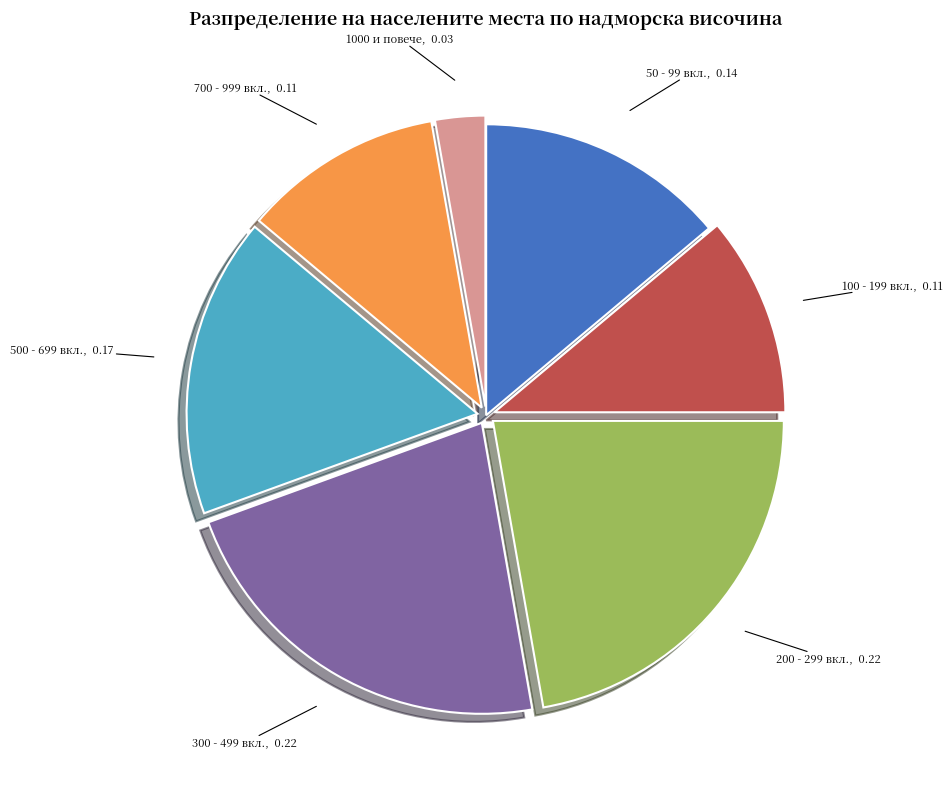

Do 50 - 99 вкл. and 200 - 299 вкл. together represent more than half of the pie?

No